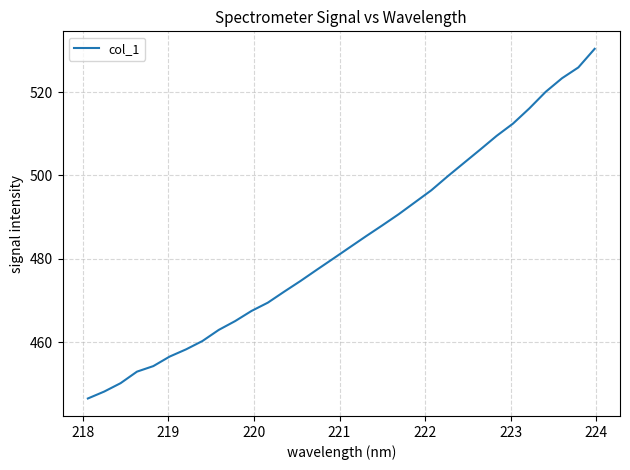

What is the smallest value displayed?

446.5